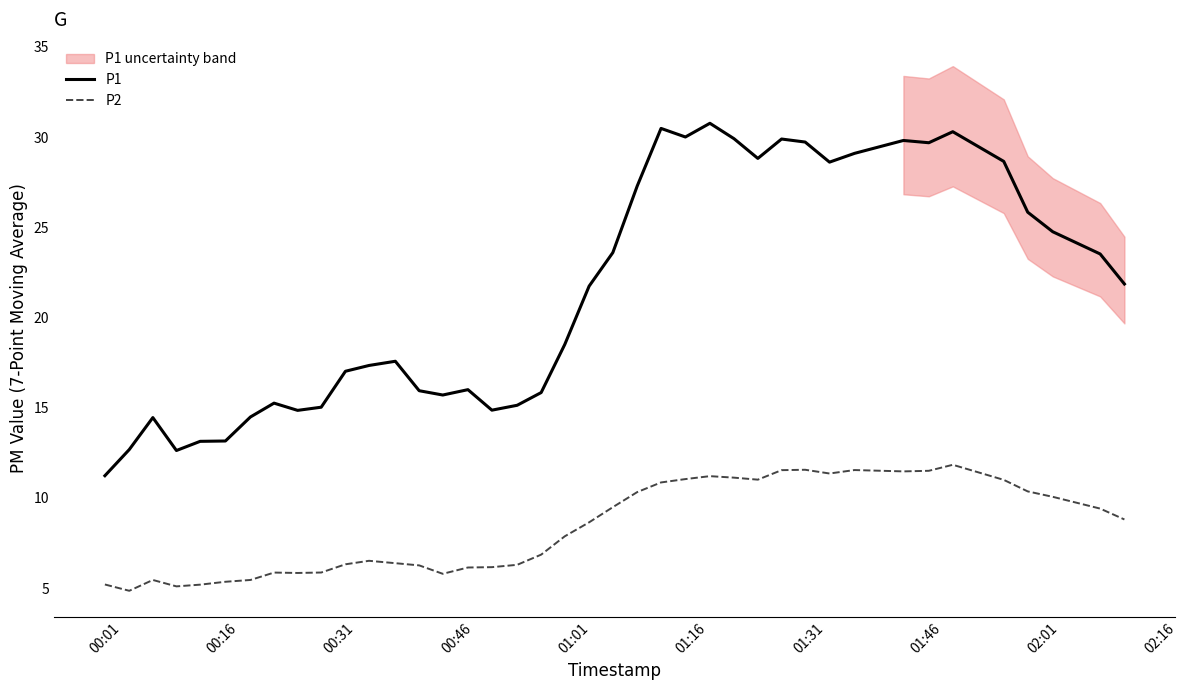

True or false: P1 and P2 cross at least once.

False